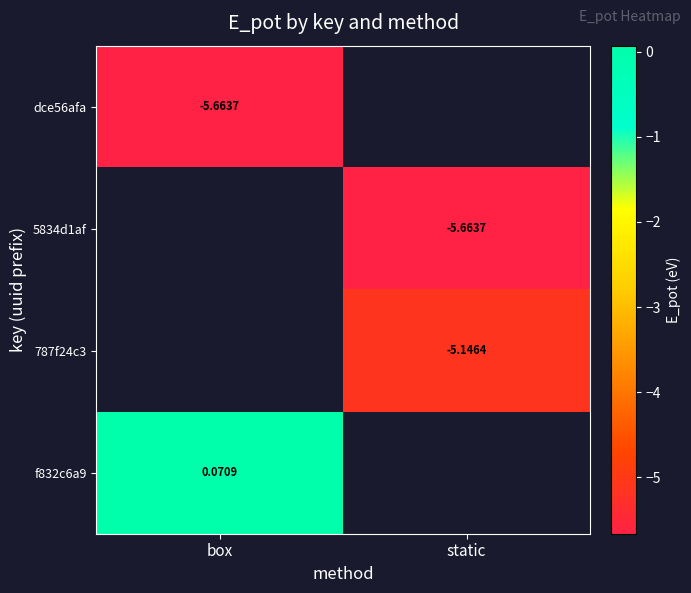

How many categories are shown in the chart?

2